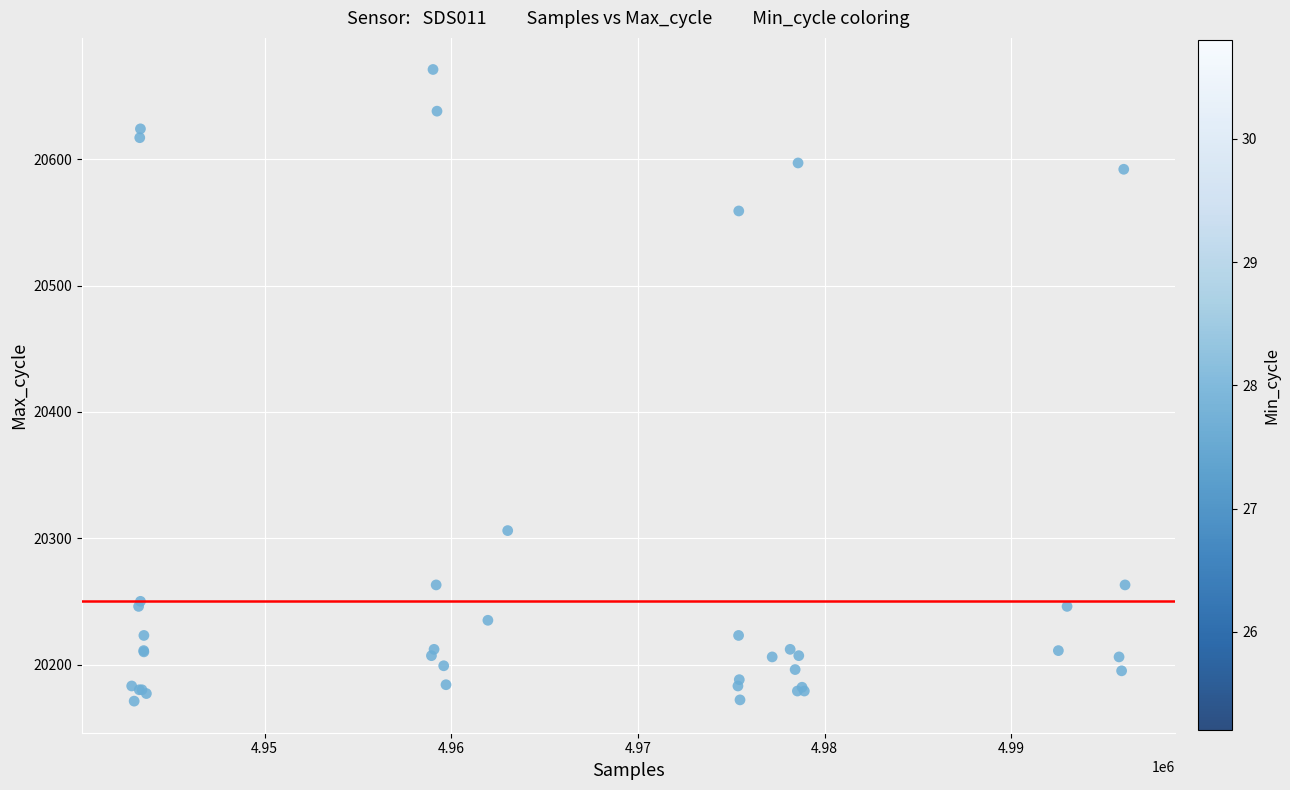

What Y value in the scatter plot is closest to 20421?

20306